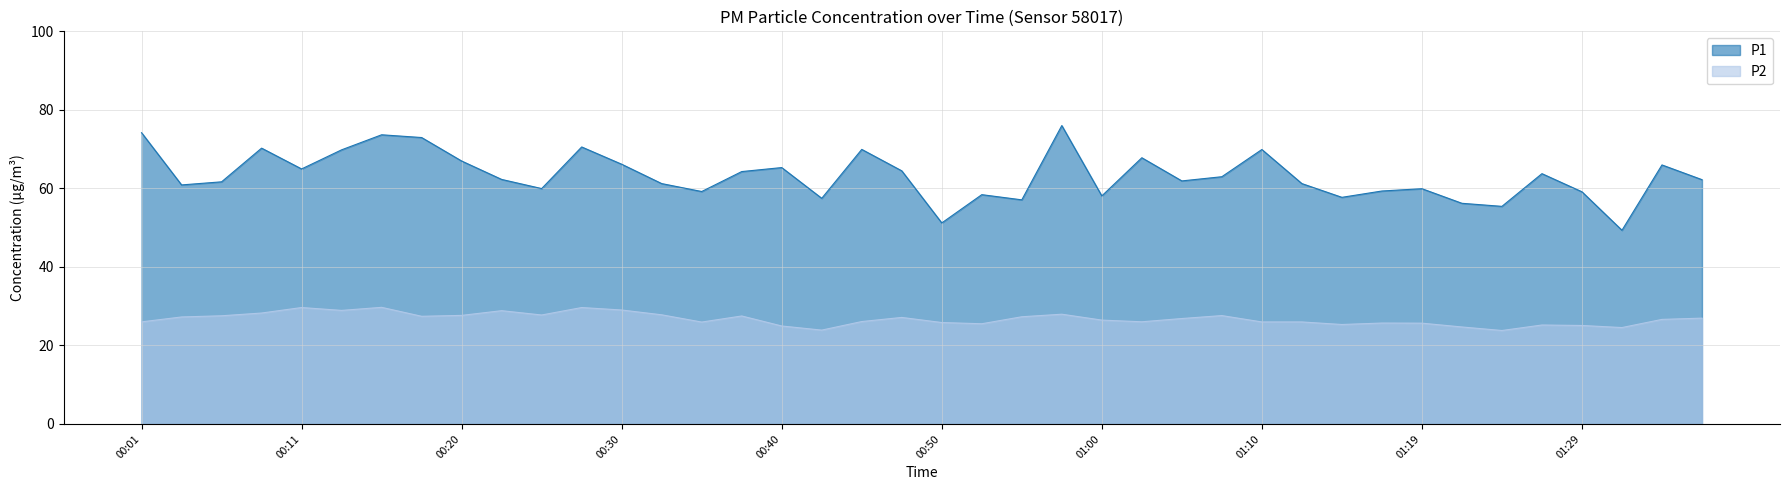

Which series has the largest range (max minus min)?

P1